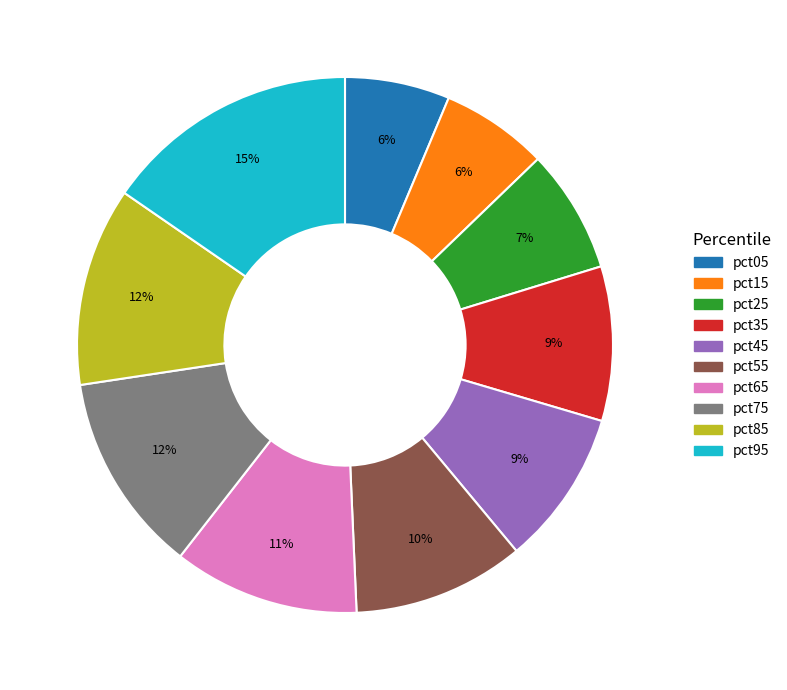

Is there a majority slice in this chart?

No